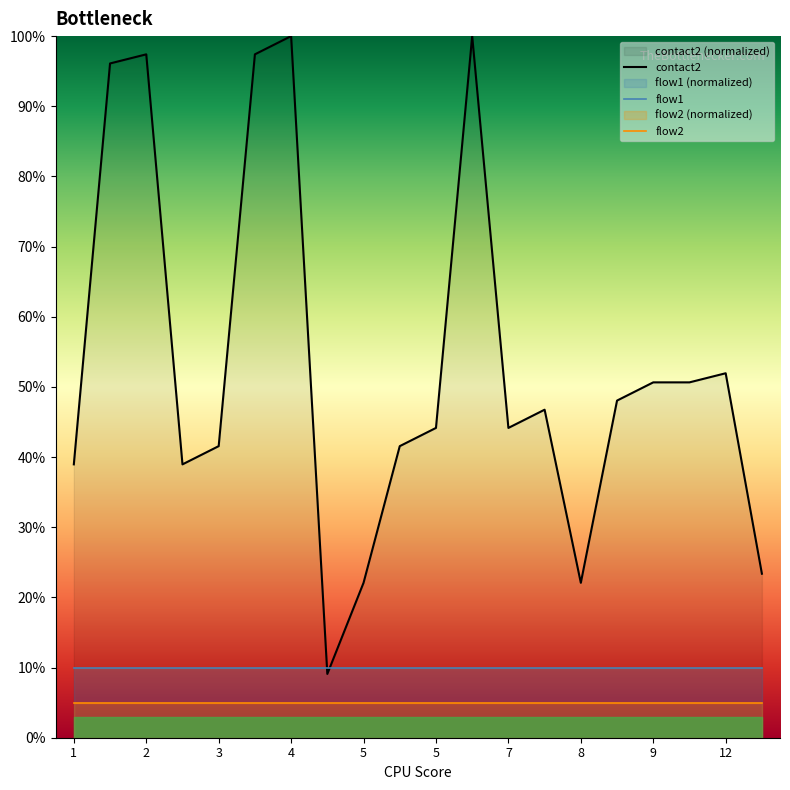

What is the sum of all flow2 values?

100.0